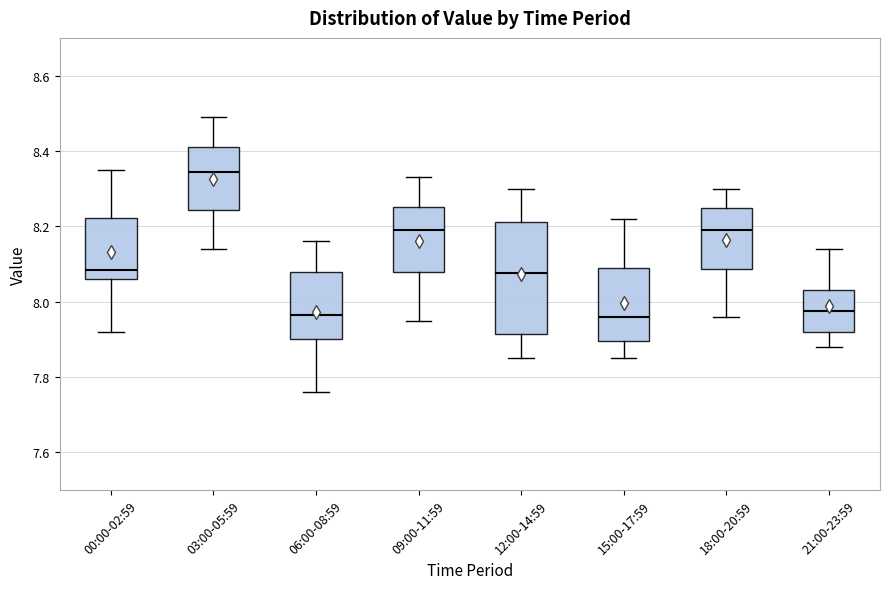

Where does the median line of the box for 09:00-11:59 sit on the y-axis? The values are not printed on the chart, so give them approximately, as read against the axis.

8.20